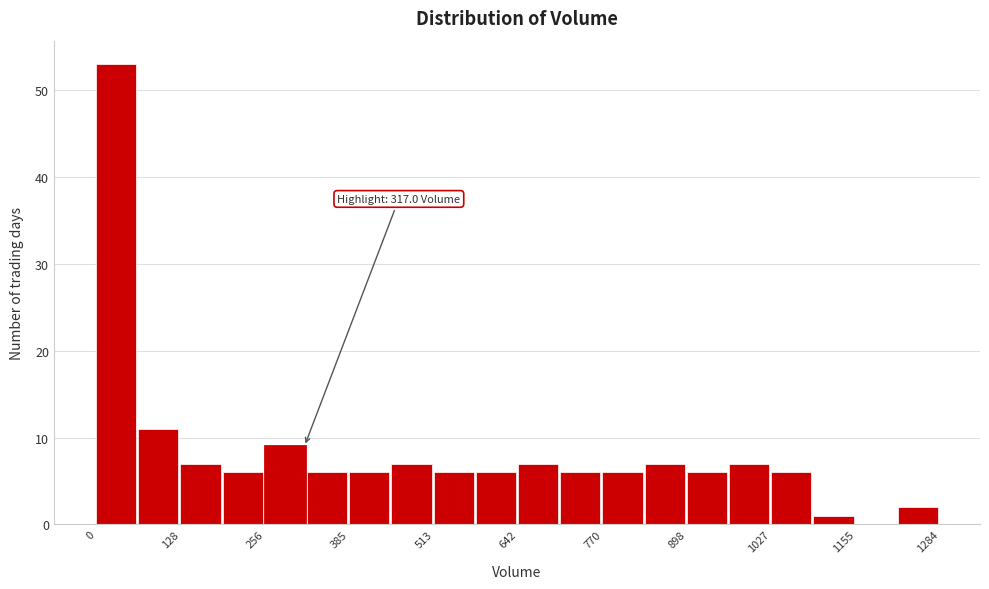

Read against the x-axis, roughly where is the centre of the tallest bar?

40